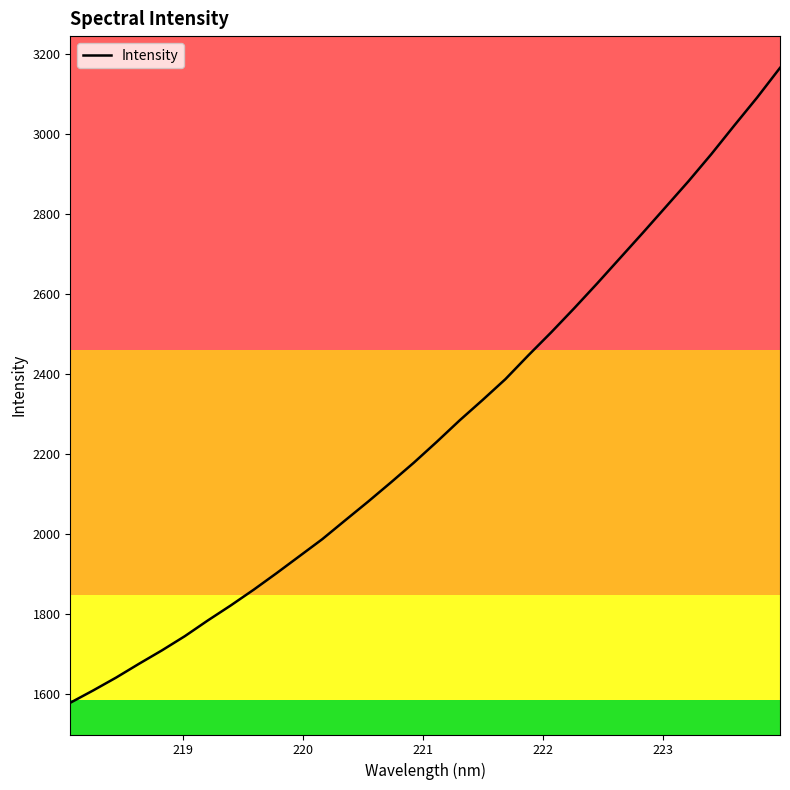

What is the greatest value displayed?

3165.8